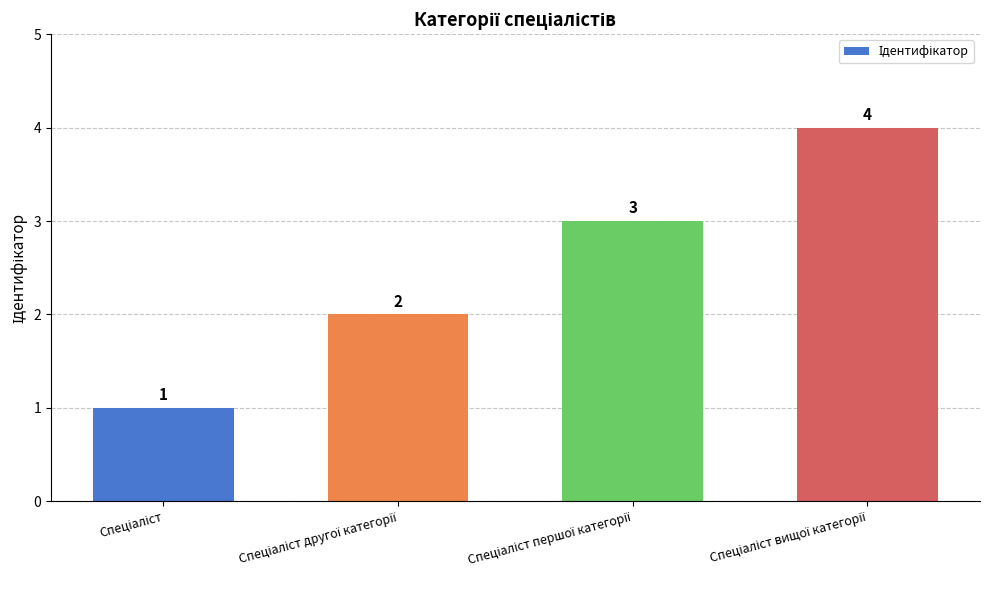

Count the values in the range 2 to 4.

3